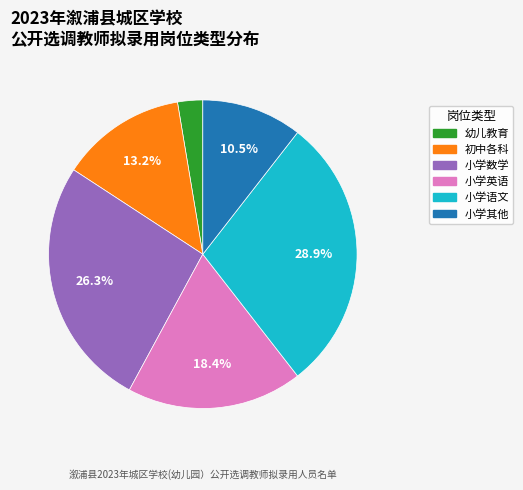

Does any single category account for the majority?

No